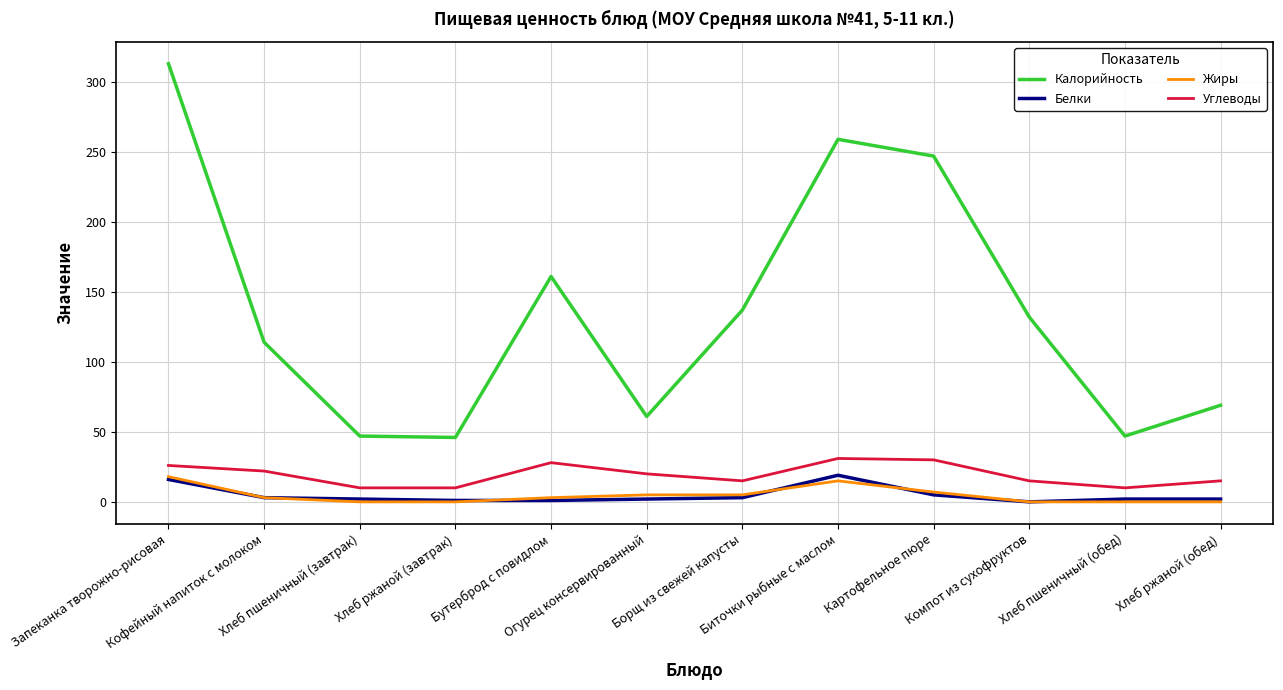

Which series has the largest total across all categories?

Калорийность